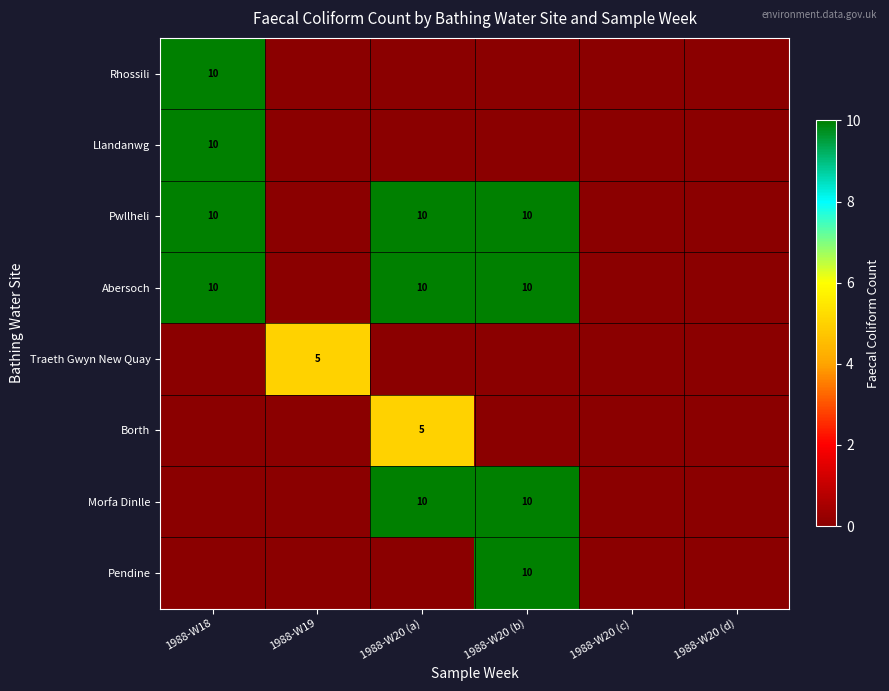

What is the sum of the Abersoch values at 1988-W18 and 1988-W20 (a)?

20